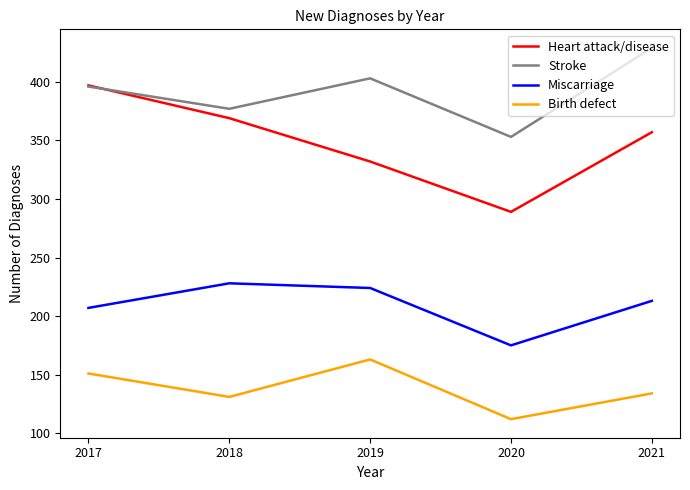

Does the chart have visible grid lines?

No